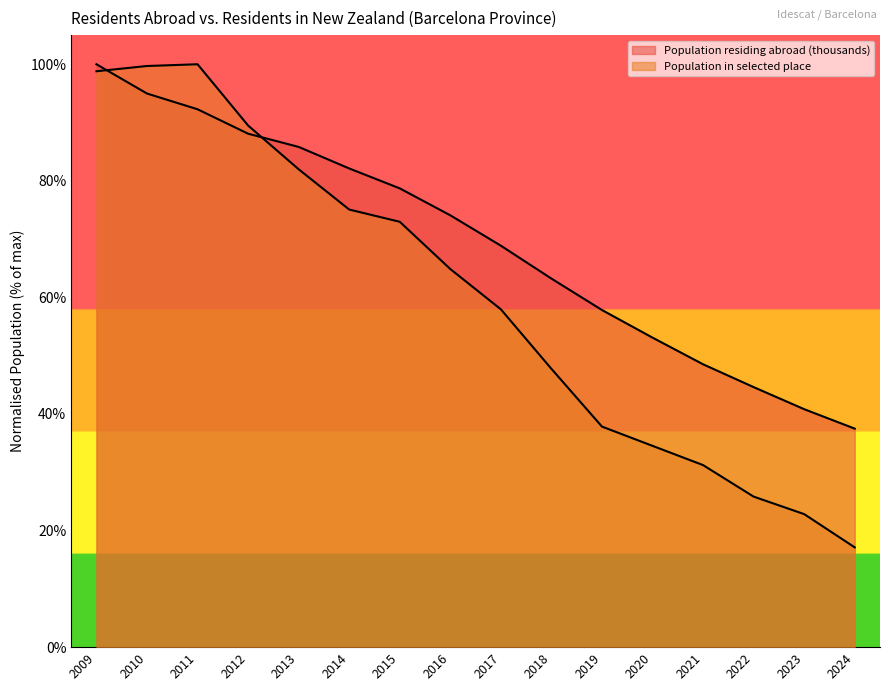

Does the chart display data point markers on the line(s)?

No